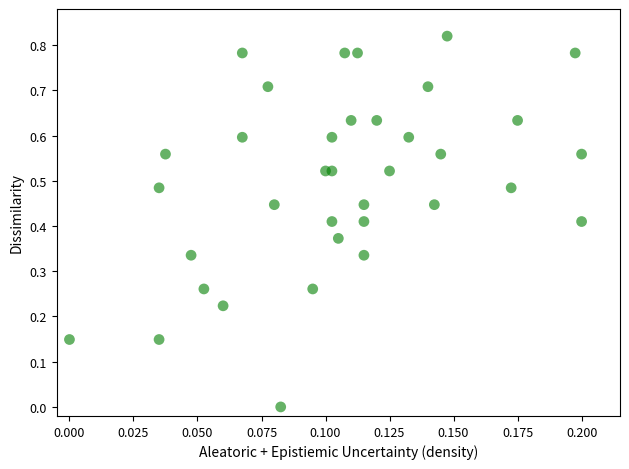

How many points are shown in the scatter plot?

36